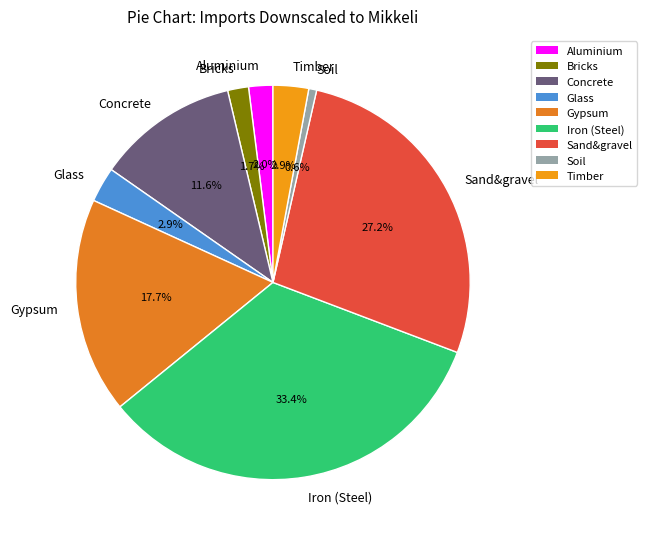

Which has a higher value, Bricks or Iron (Steel)?

Iron (Steel)